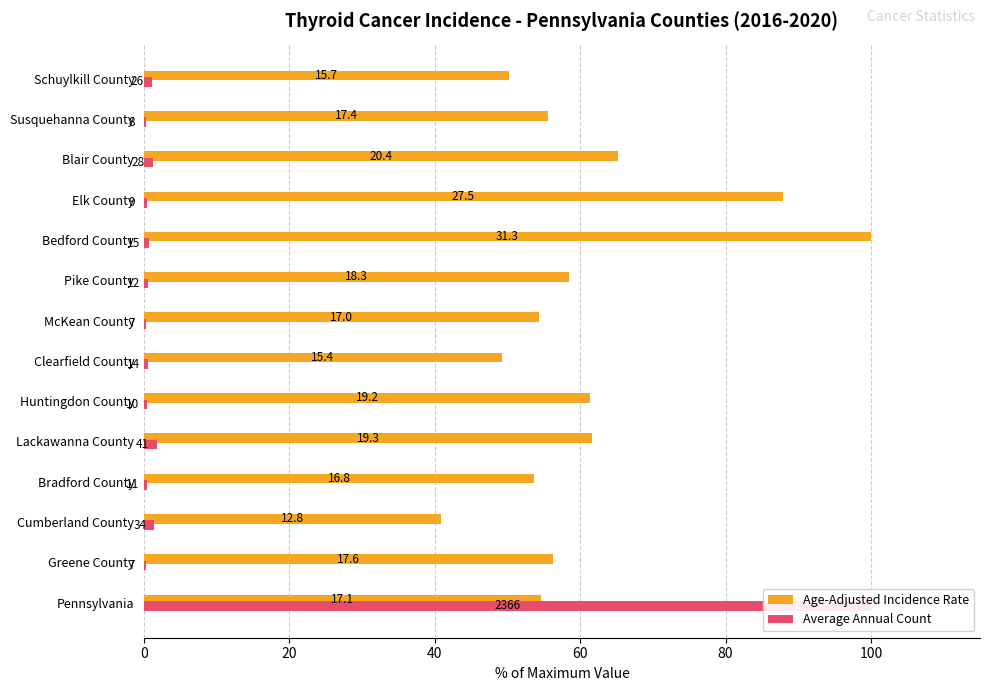

What is the sum of all Average Annual Count values?

109.4